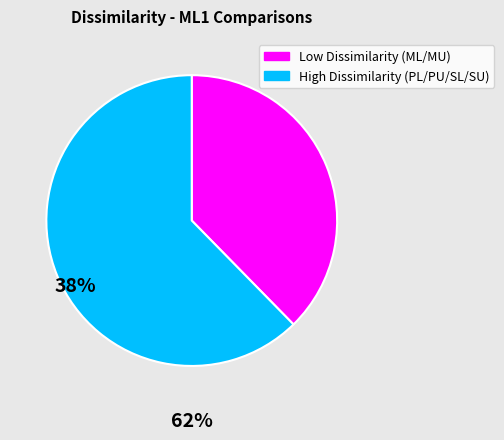

Is there a majority slice in this chart?

Yes